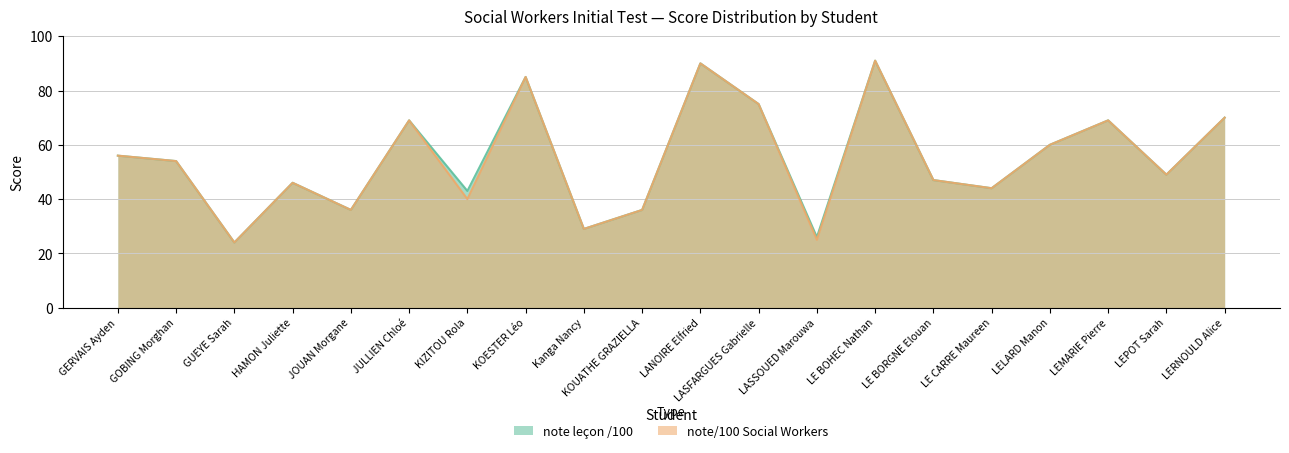

What is the average value of the note/100 Social Workers series?

55